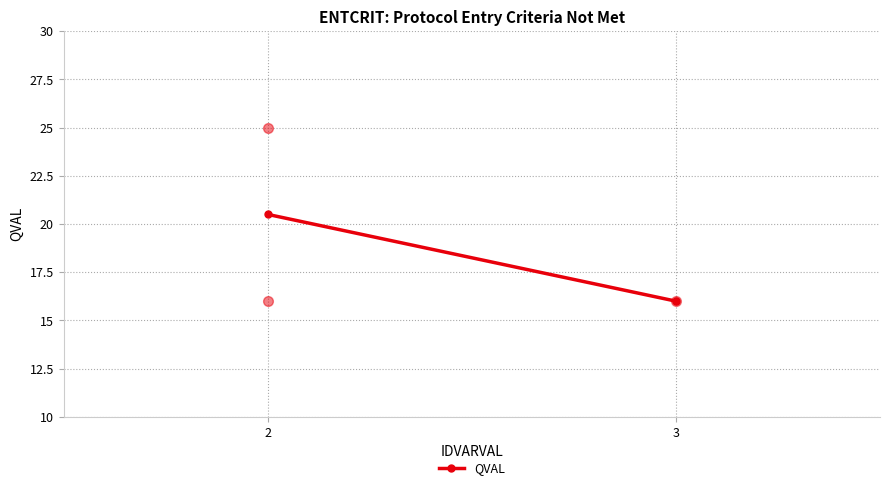

Rank the categories by value from lowest to highest.

3, 2